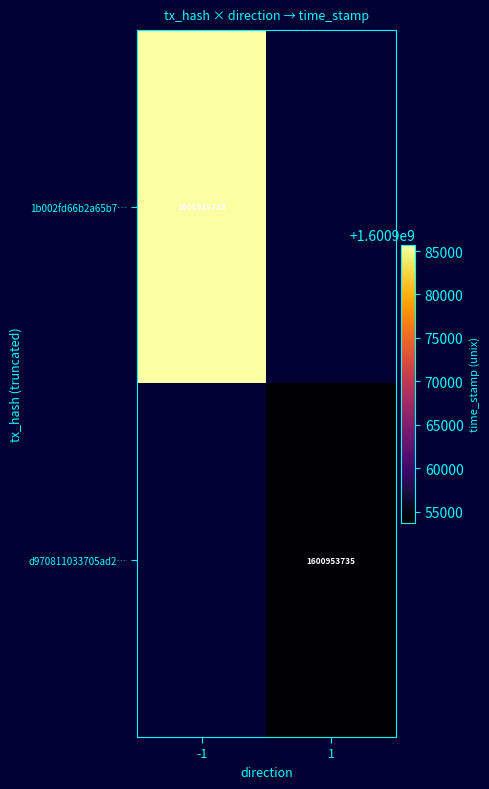

The value of d970811033705ad2… at 1 is 2574149750. True or false?

False